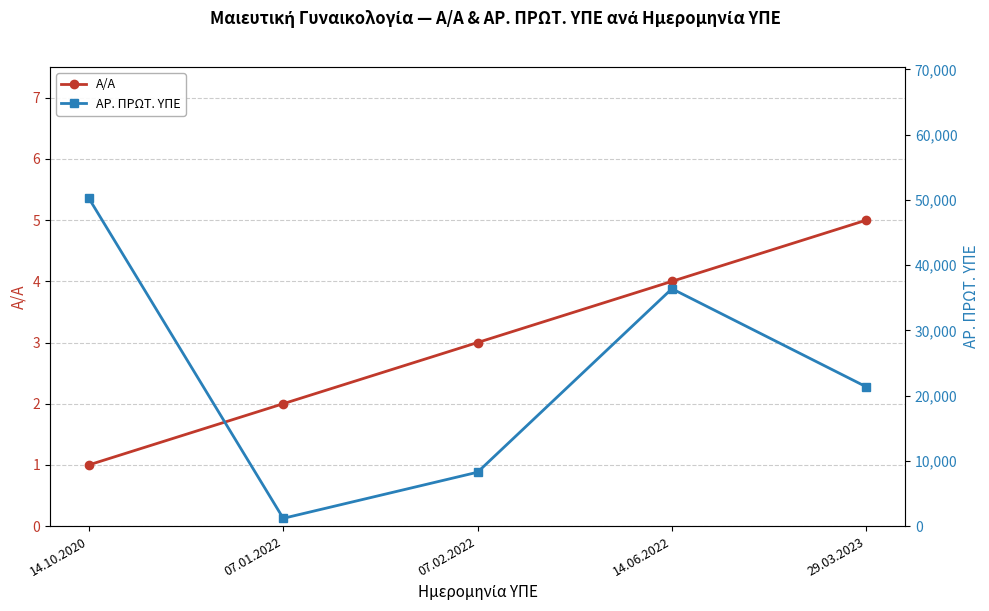

Reading right to left, transcribe all the data shown in this chart.

Α/Α: 5	4	3	2	1
ΑΡ. ΠΡΩΤ. ΥΠΕ: 21353	36386	8259	1189	50248